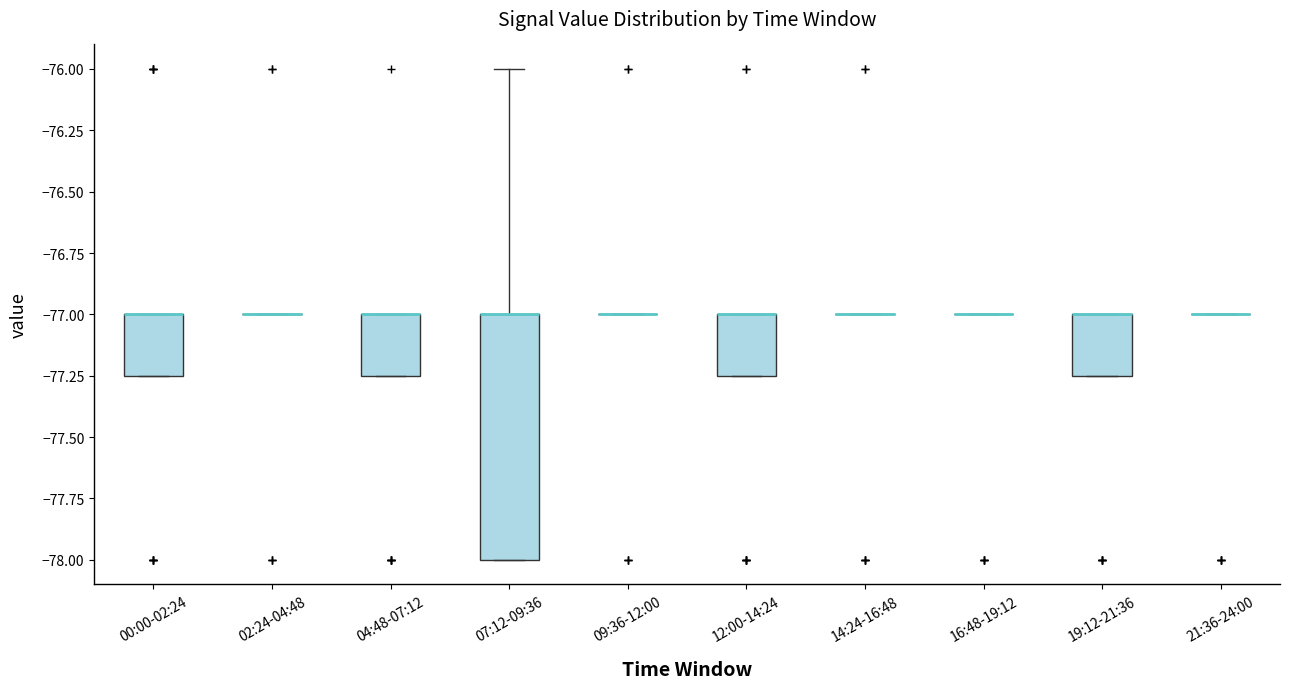

Which box is the tallest, from its lower edge to its upper edge?

07:12-09:36